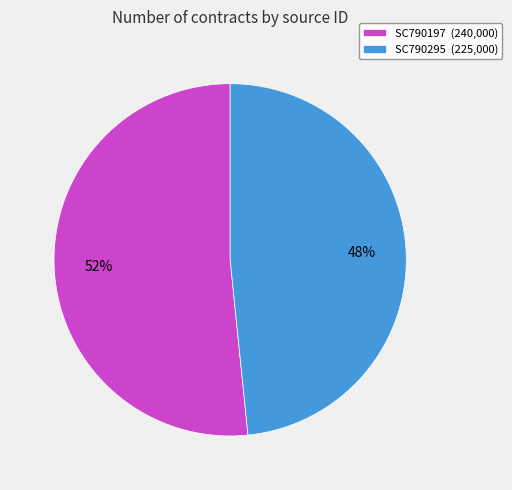

What percentage is the SC790197 slice, to the nearest percent?

52%